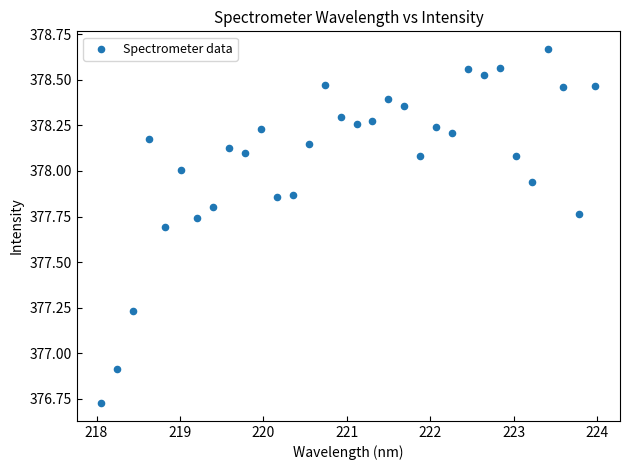

What Y value in the scatter plot is closest to 377?

376.9